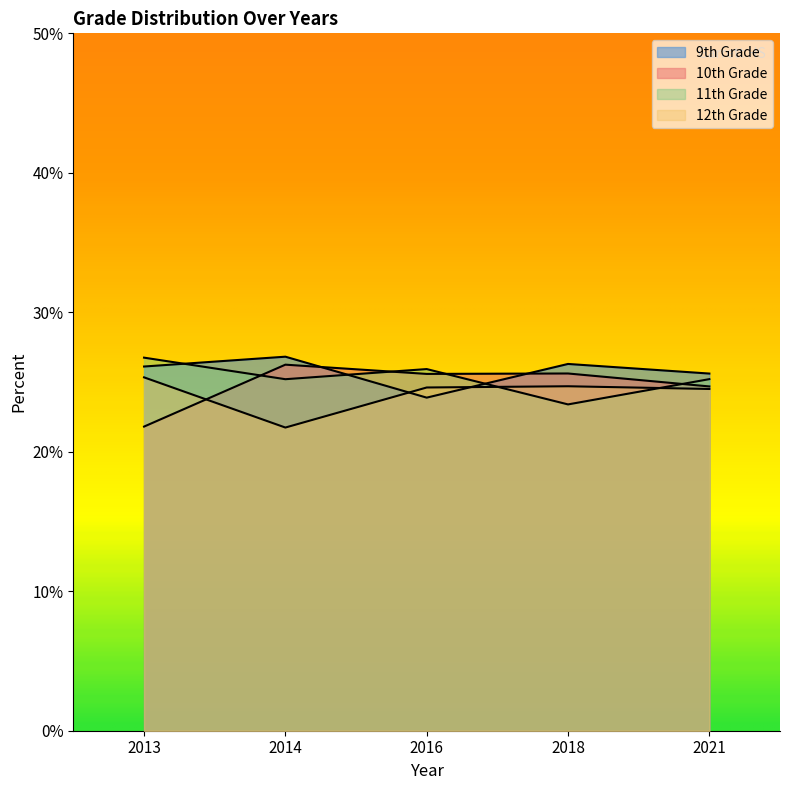

Rank the series by their average value, from lowest to highest.

12th Grade, 10th Grade, 11th Grade, 9th Grade